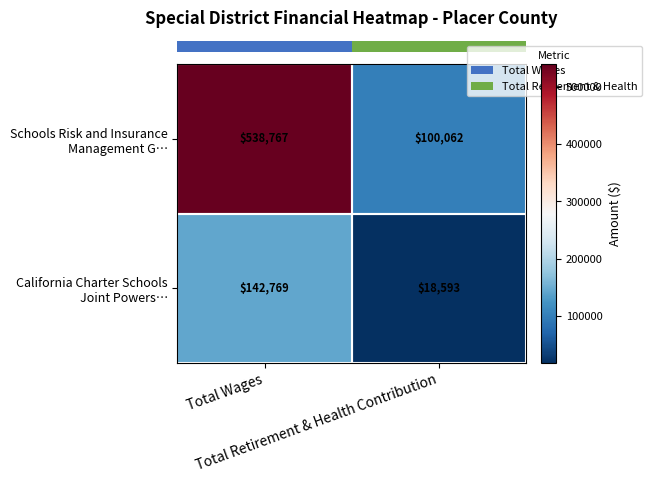

At how many categories does at least one series exceed 347936?

1